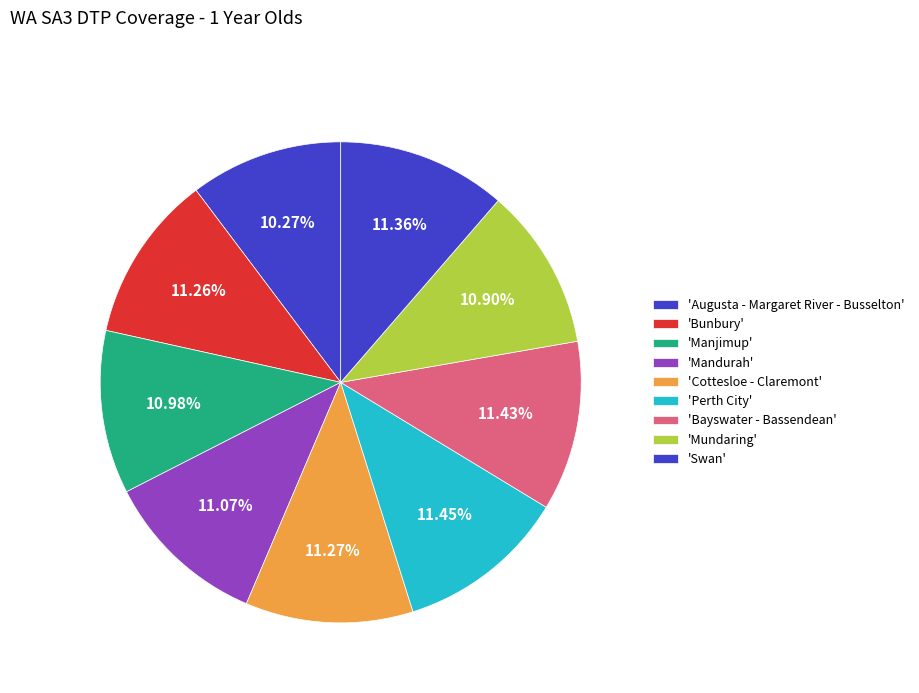

Count the number of slices in the pie.

9